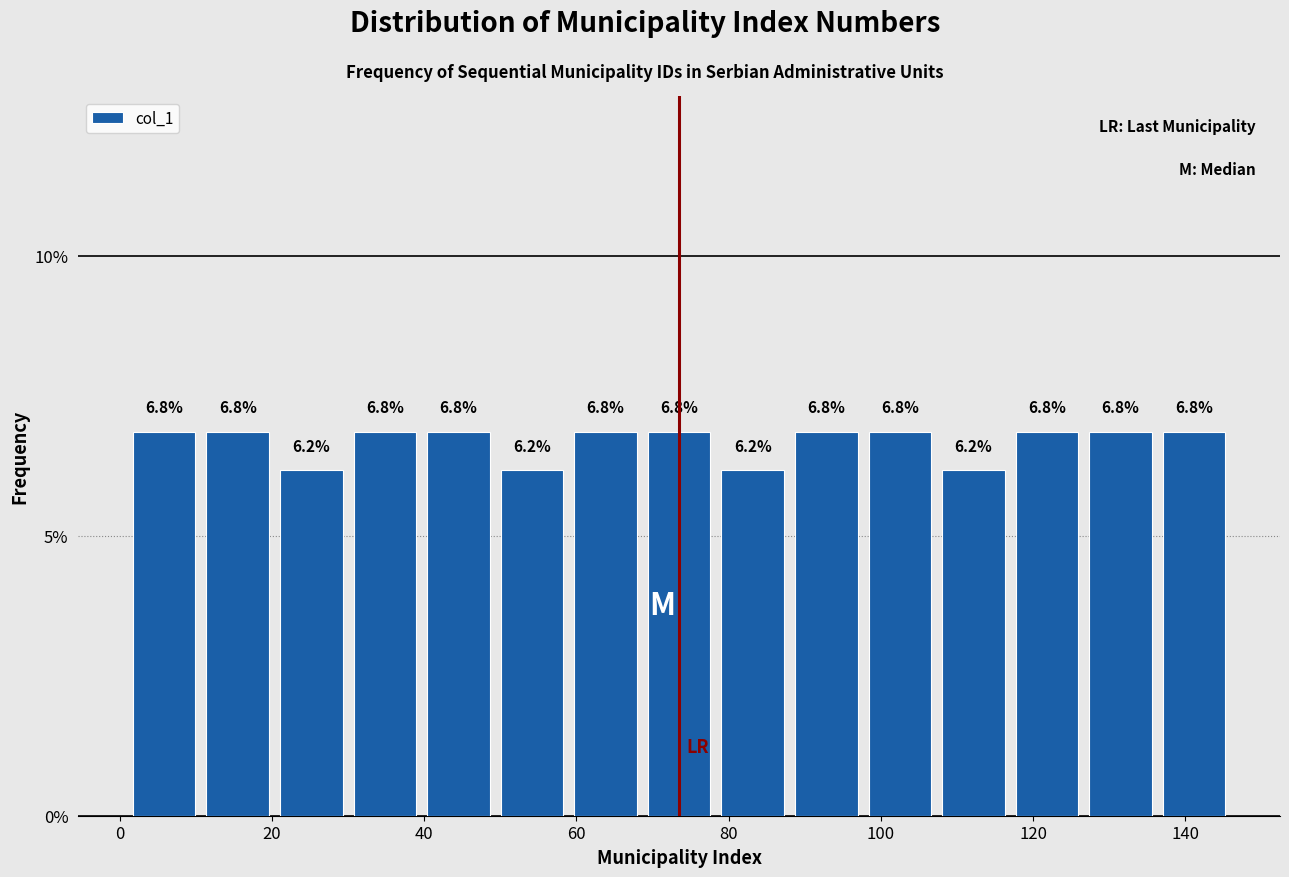

Reading left to right, list every bar in this chart as the range it spans on the x-axis followed by its height. The bar edges are not printed on the chart, so give them approximately, as read against the axis.

2 to 10: 6.8
10 to 20: 6.8
20 to 30: 6.2
30 to 40: 6.8
40 to 50: 6.8
50 to 60: 6.2
60 to 68: 6.8
68 to 78: 6.8
78 to 88: 6.2
88 to 98: 6.8
98 to 108: 6.8
108 to 118: 6.2
118 to 126: 6.8
126 to 136: 6.8
136 to 146: 6.8